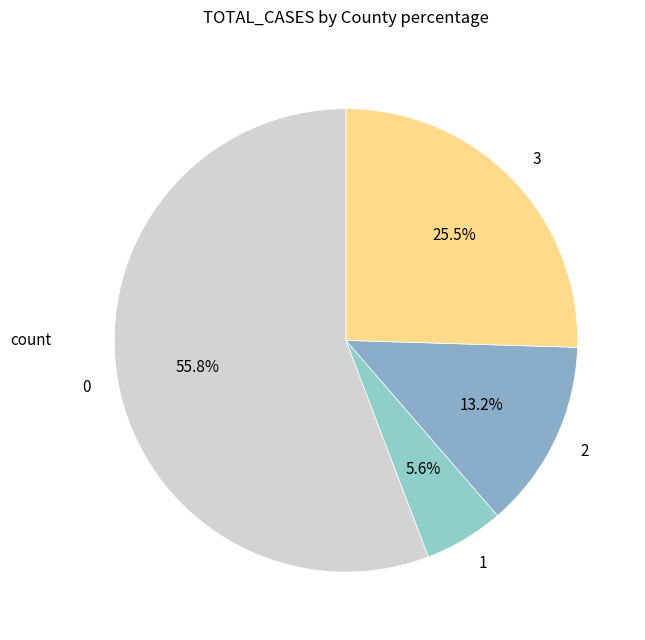

Do 1 and 0 together represent more than half of the pie?

Yes